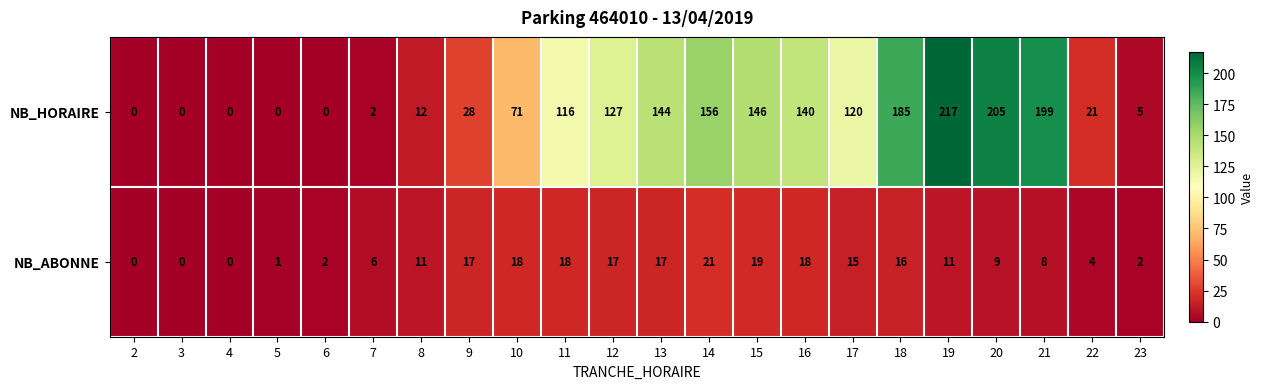

What is the maximum value for NB_ABONNE?

21